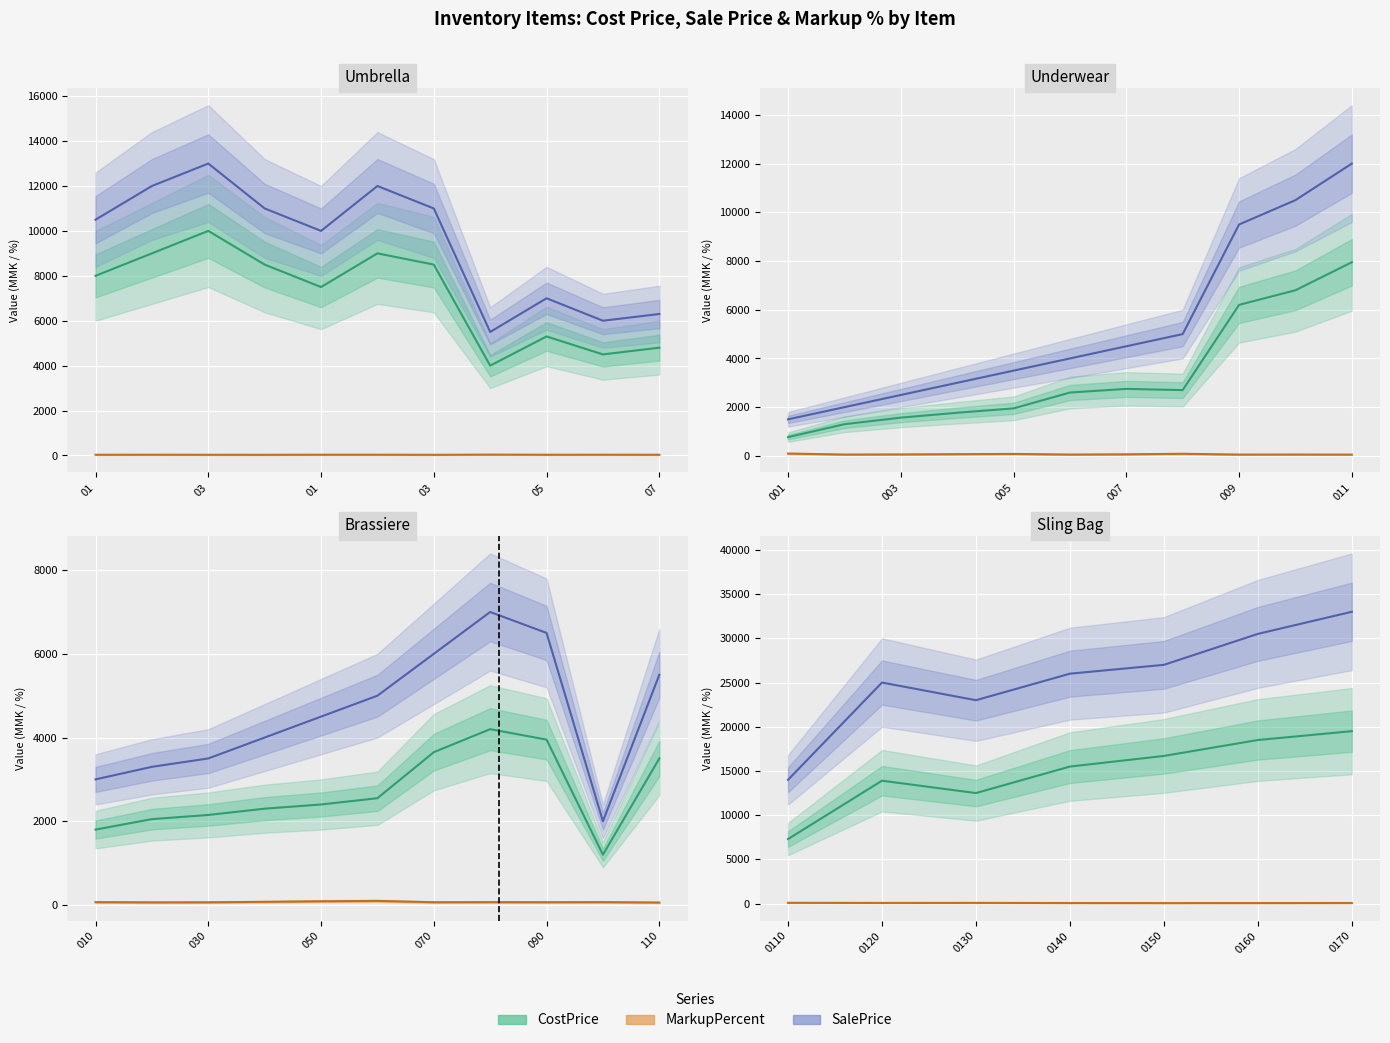

What is the label of the 28th point from the left?

Brassiere-060